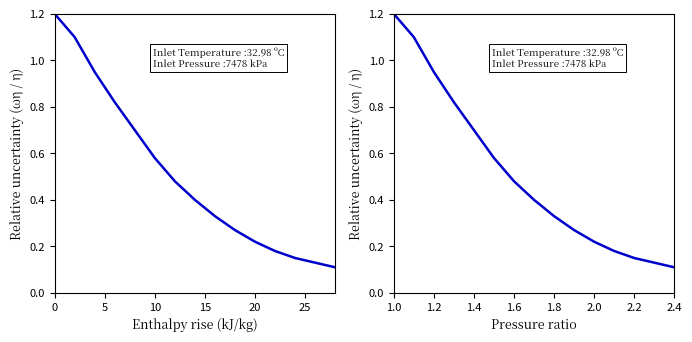

What is the smallest value displayed?

0.1